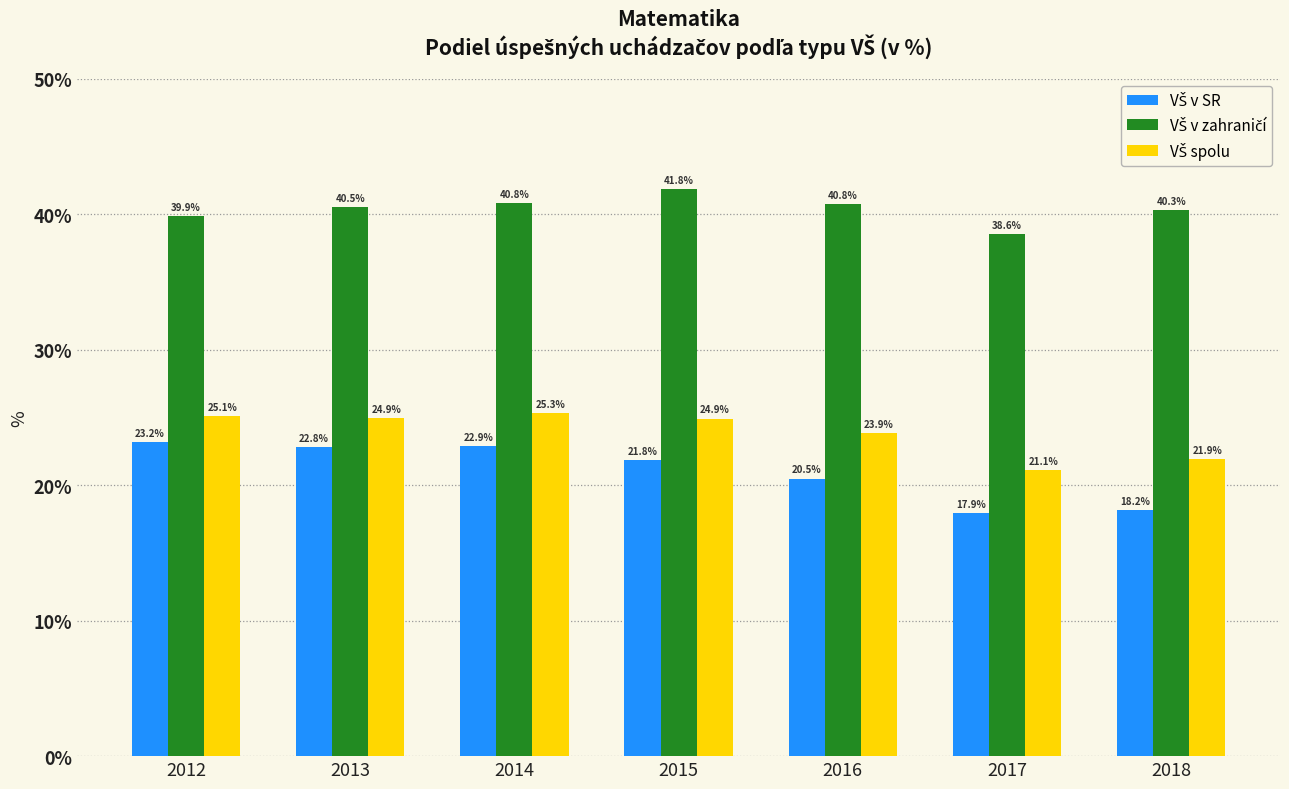

At how many categories does at least one series exceed 31?

7